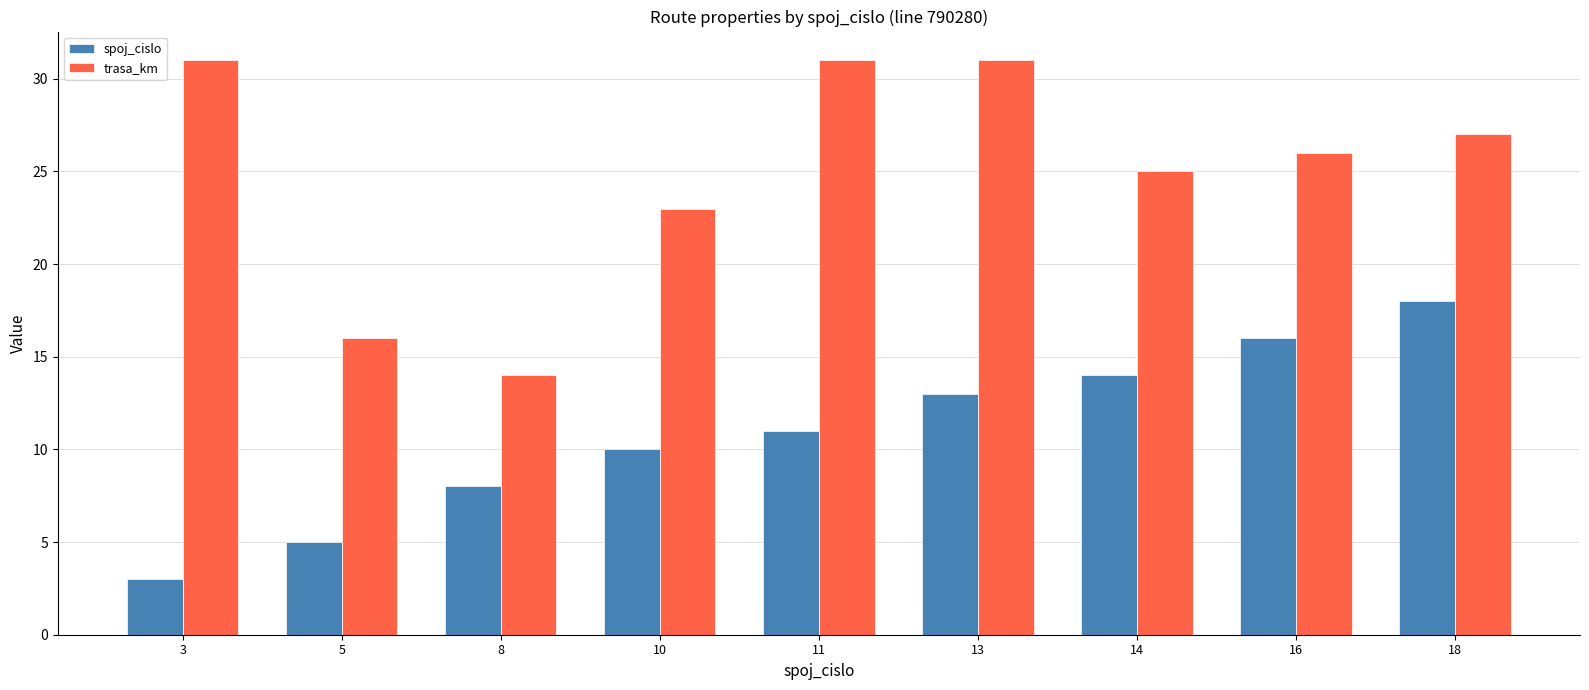

Which category has the lowest value in the trasa_km series?

8